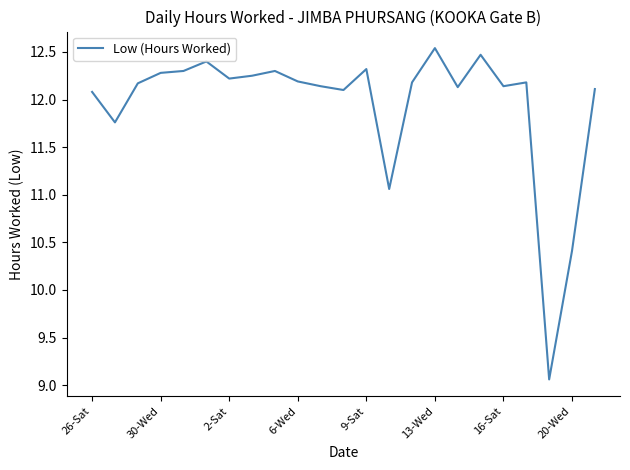

What is the difference between the maximum and minimum values?

3.5